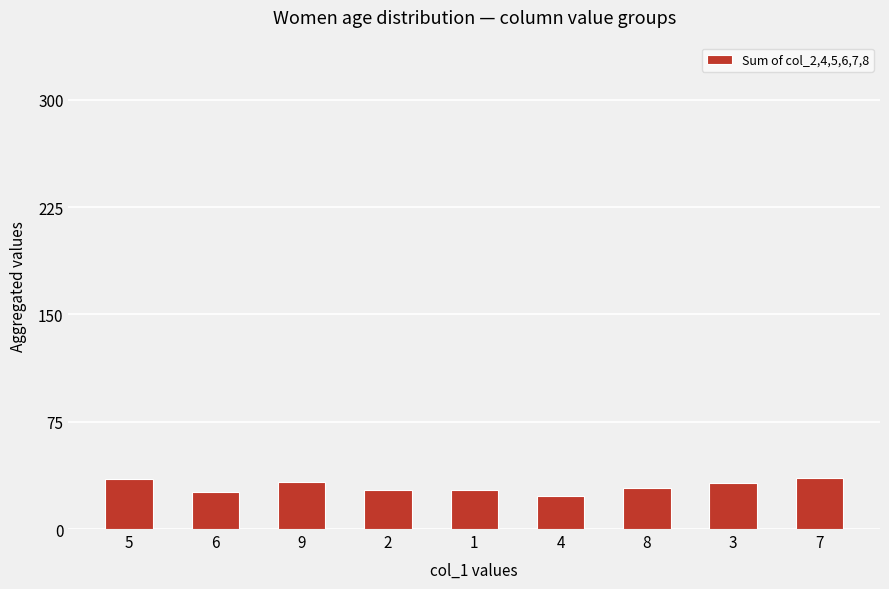

Is it true that the value at 5 is 35?

True